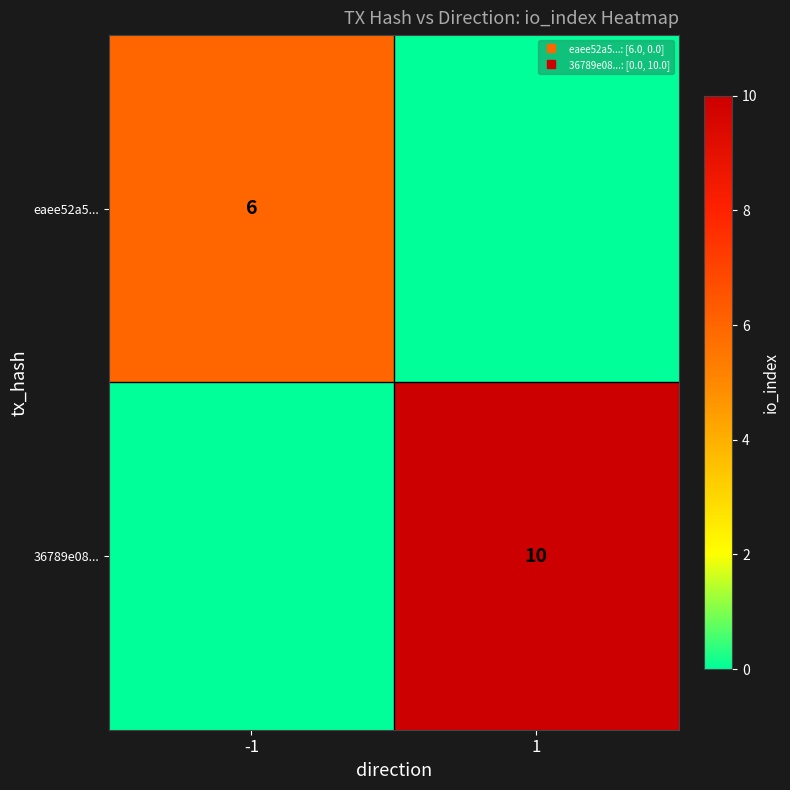

Rank the series by their average value, from highest to lowest.

36789e08..., eaee52a5...